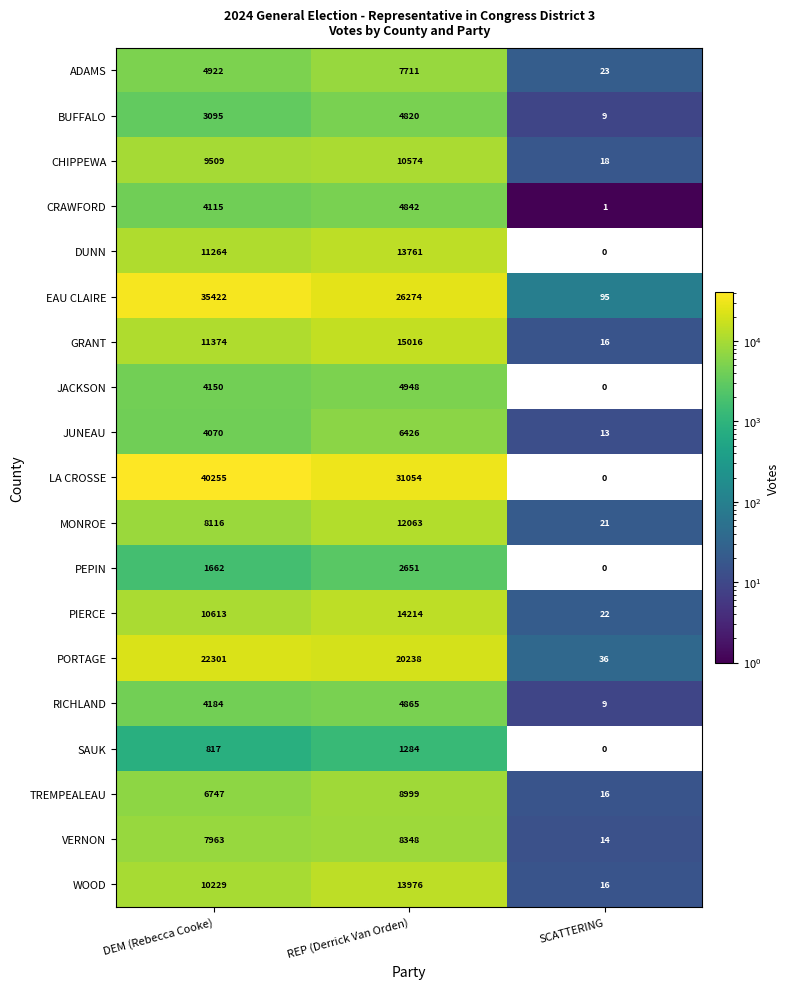

Which series has the largest total across all categories?

LA CROSSE